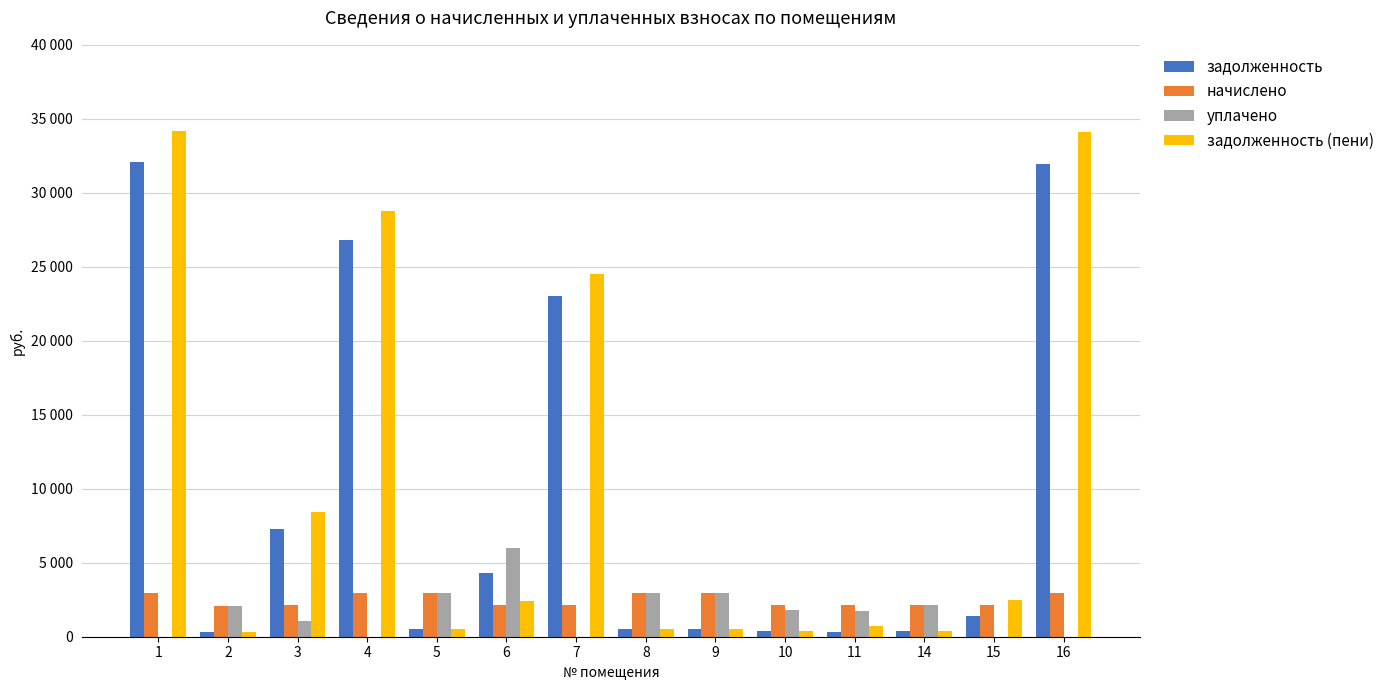

What are all the series names shown in the legend?

задолженность, начислено, уплачено, задолженность (пени)